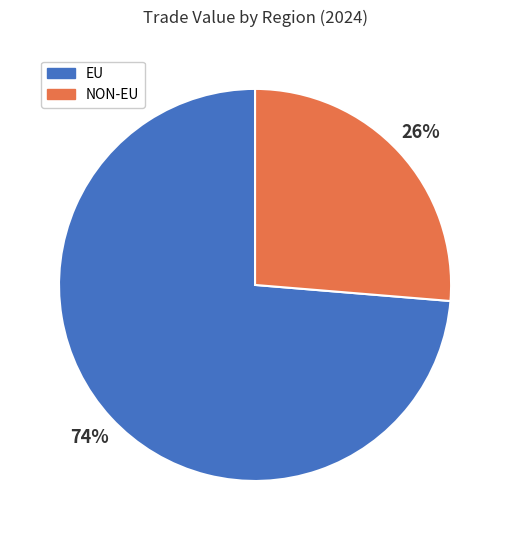

Rank the categories by value from highest to lowest.

EU, NON-EU